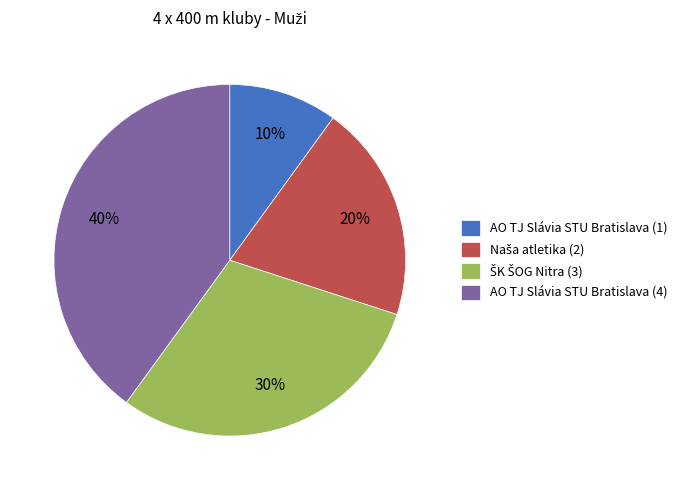

Does AO TJ Slávia STU Bratislava (4) account for over 50% of the chart?

No